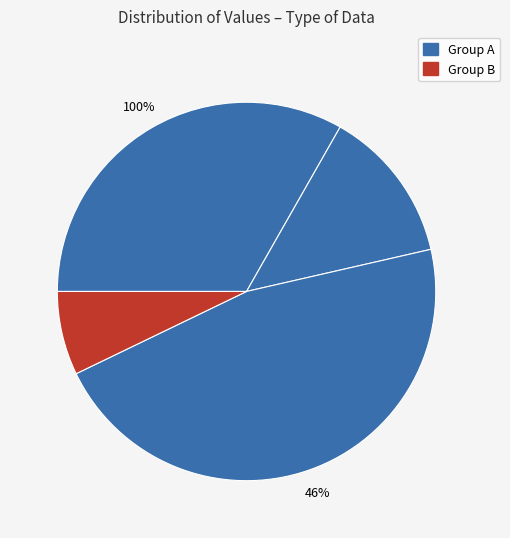

How many segments does this pie chart have?

4